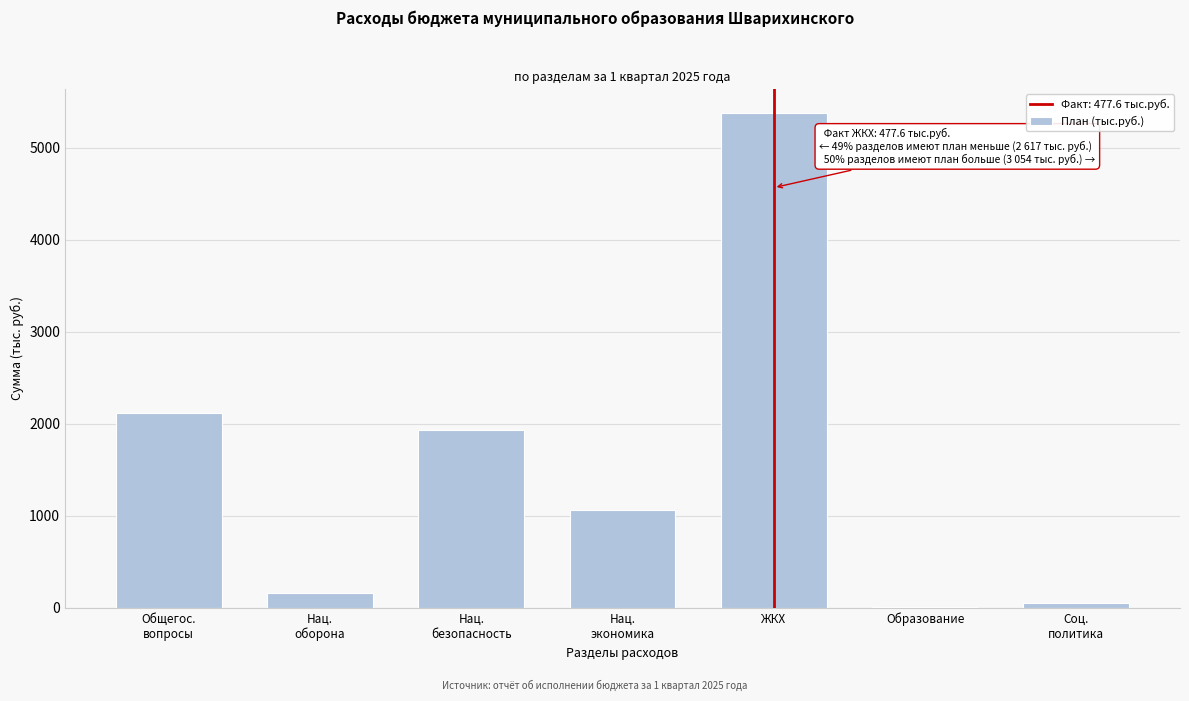

What is the maximum value shown in the chart?

5370.8